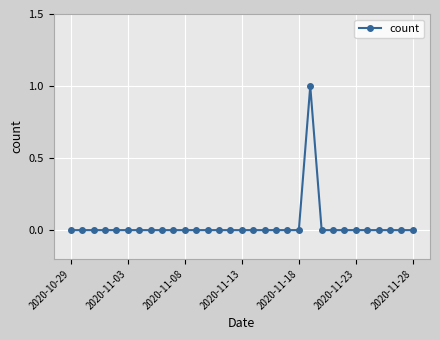

How many lines are shown in the chart?

1